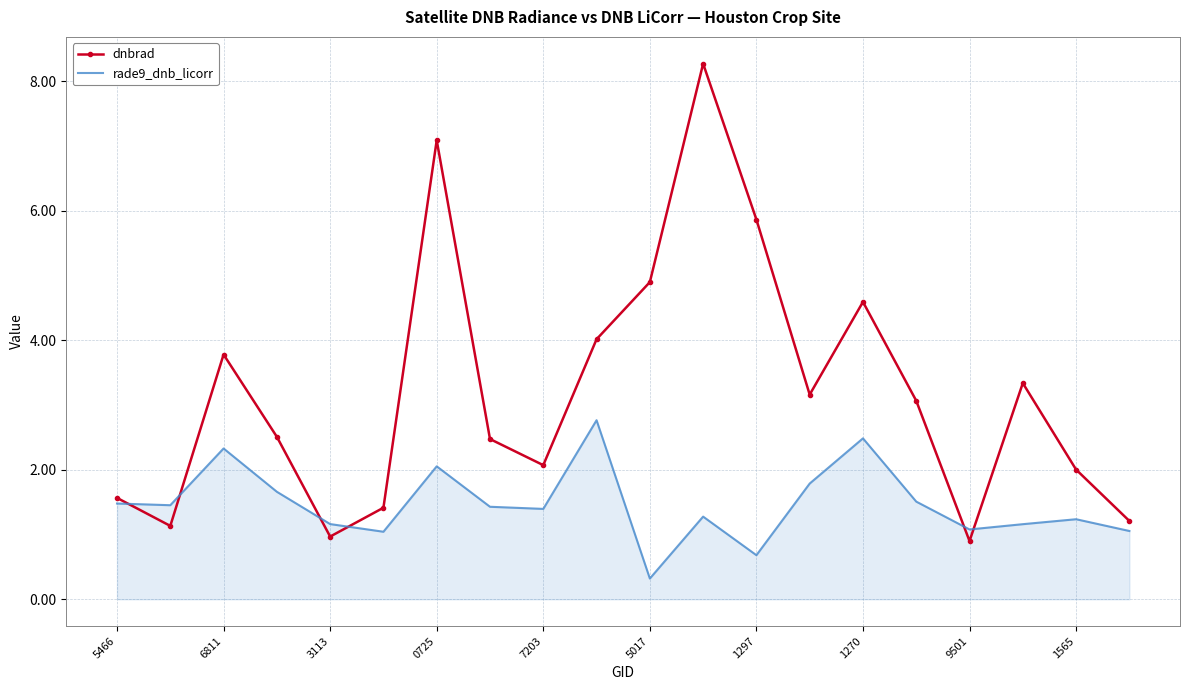

List the series in order of their peak value, lowest first.

rade9_dnb_licorr, dnbrad